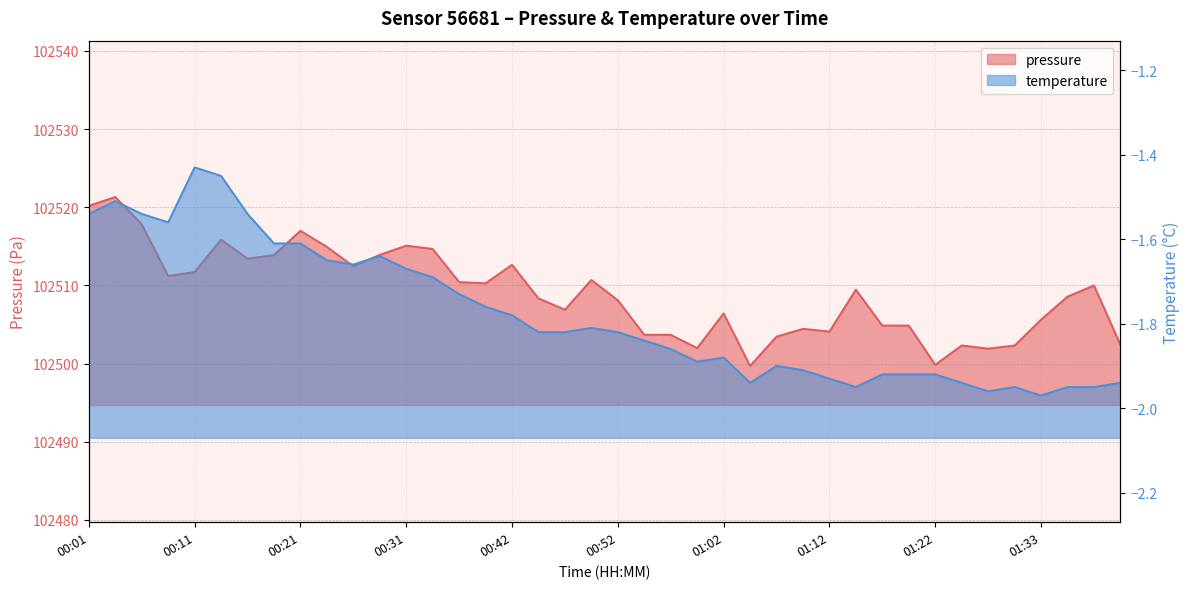

Which series has the largest total across all categories?

pressure